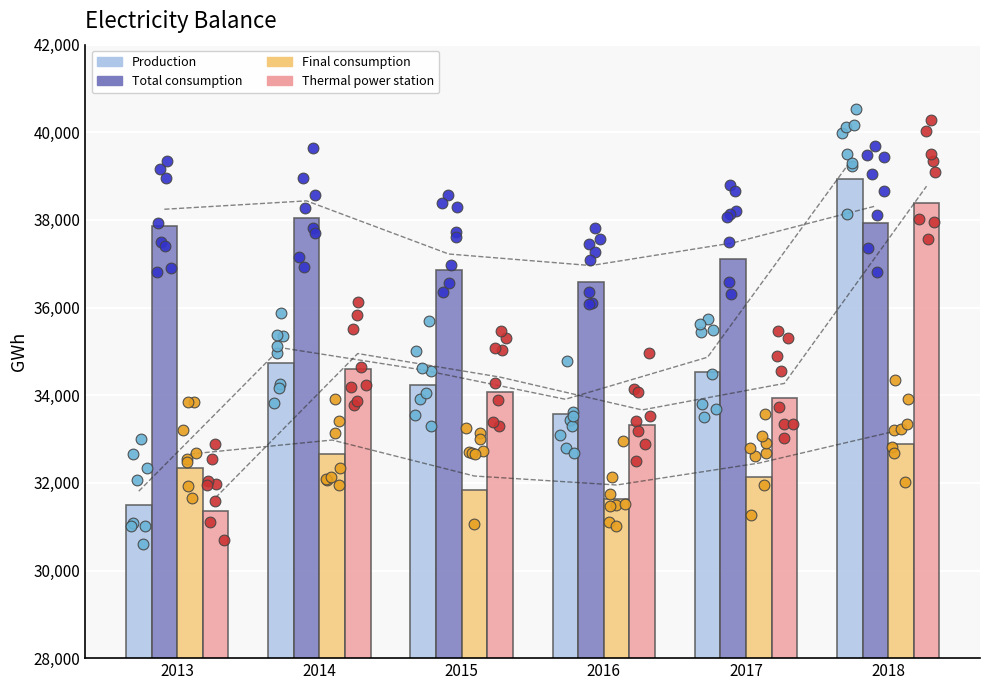

Which series reaches the maximum Y coordinate?

Production